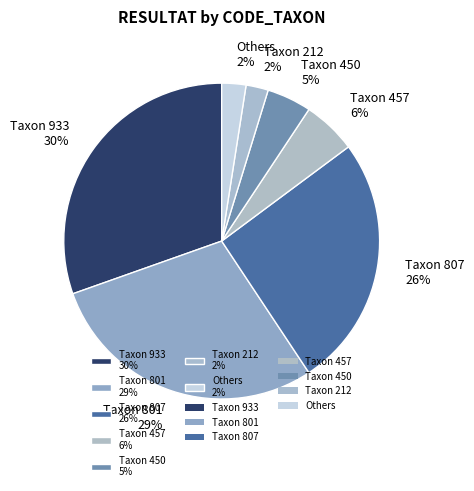

To the nearest percent, what is the average slice percentage?

14%